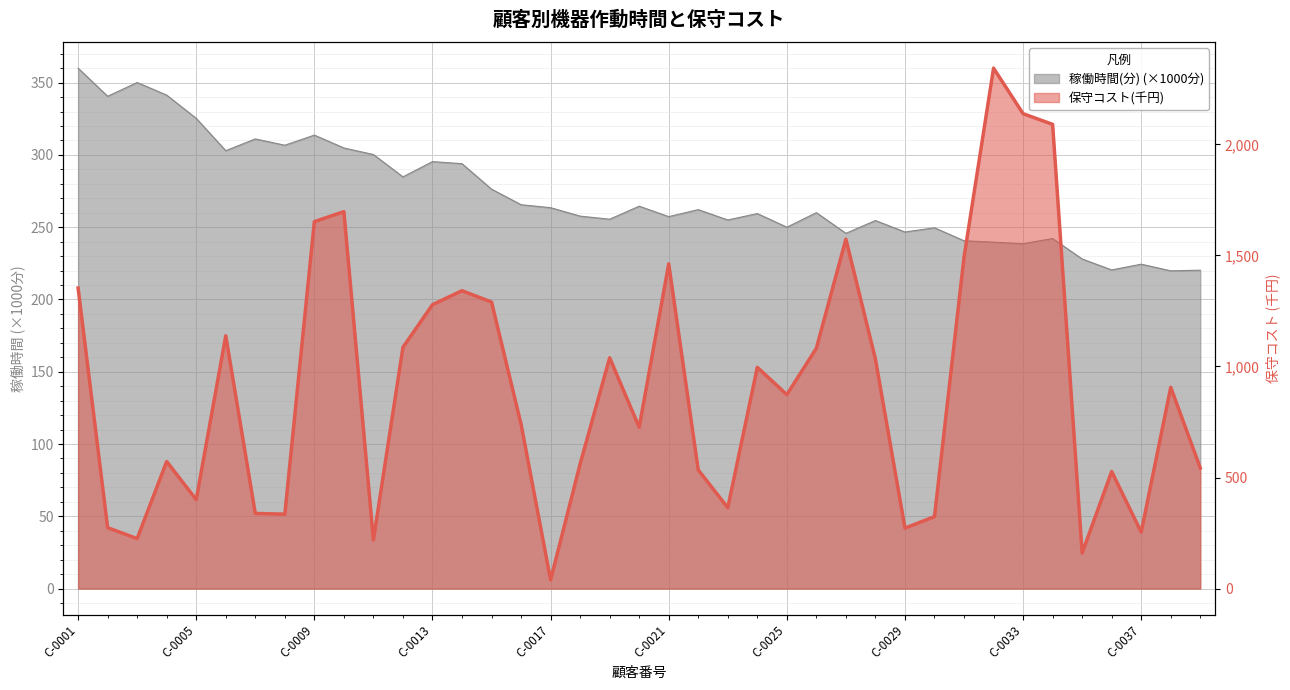

At which category does 保守コスト(千円) reach its first local peak?

C-0004